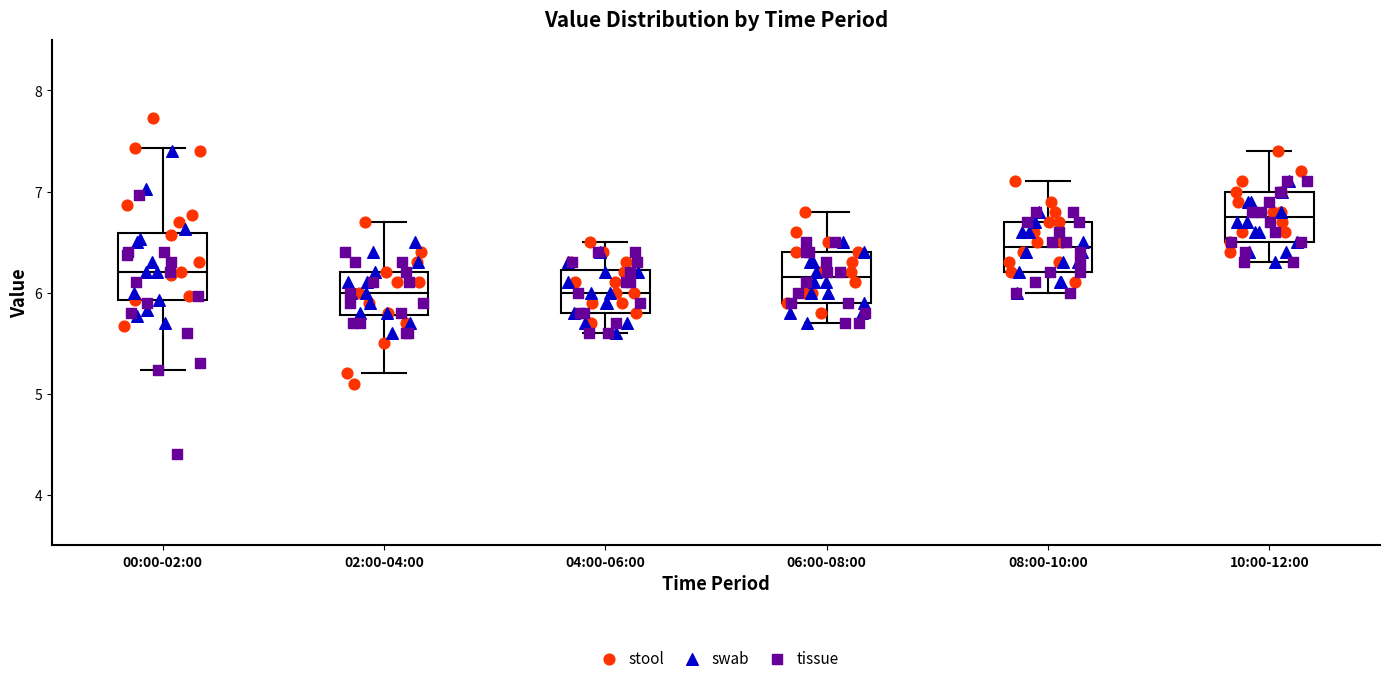

Where is the upper edge of the box for 00:00-02:00 on the y-axis? The values are not printed on the chart, so give them approximately, as read against the axis.

6.6